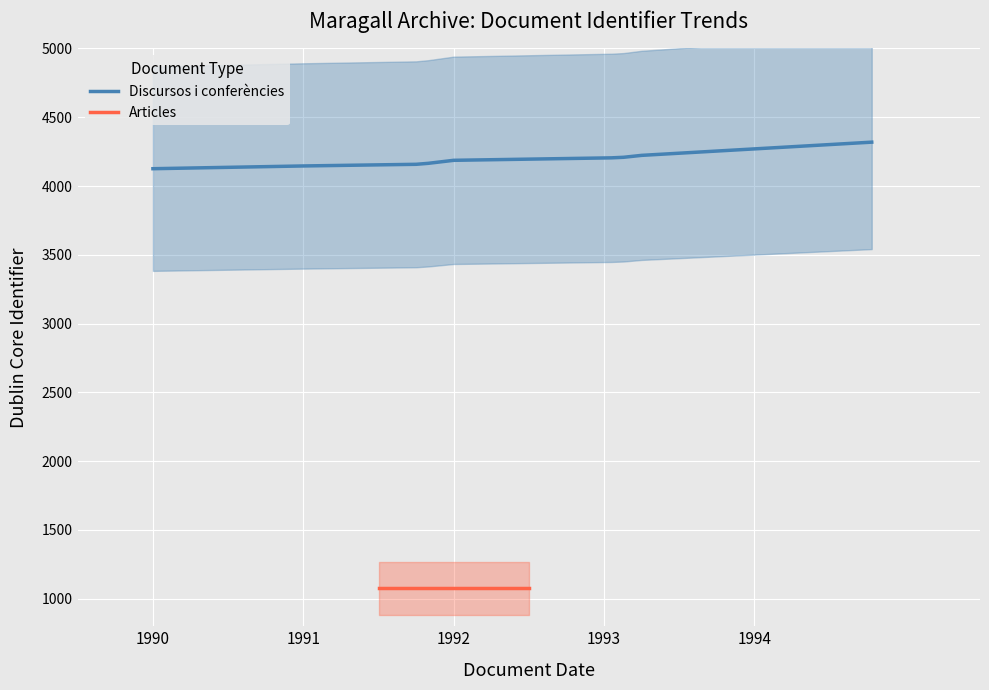

At which label is the value closest to 4222?

1993-03